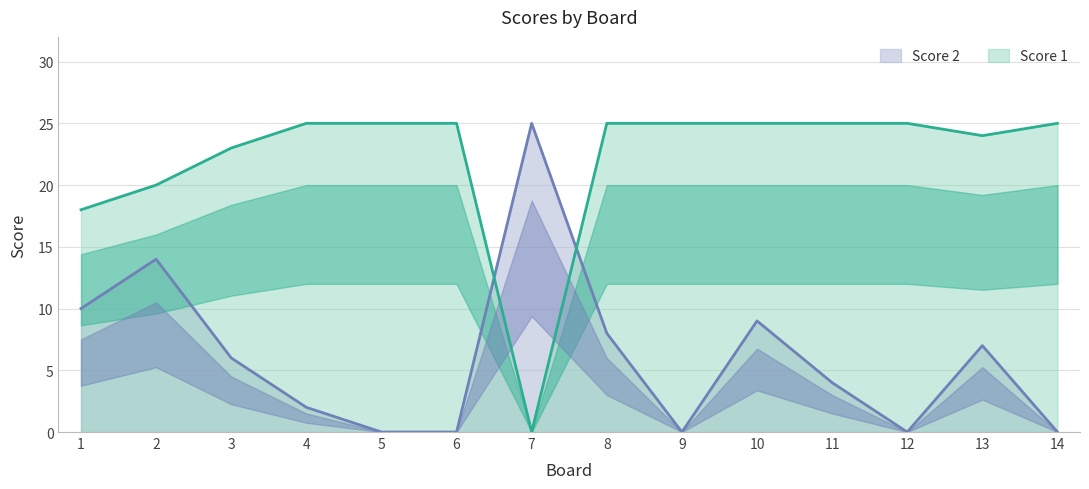

At which label does Score 2 reach its peak?

7